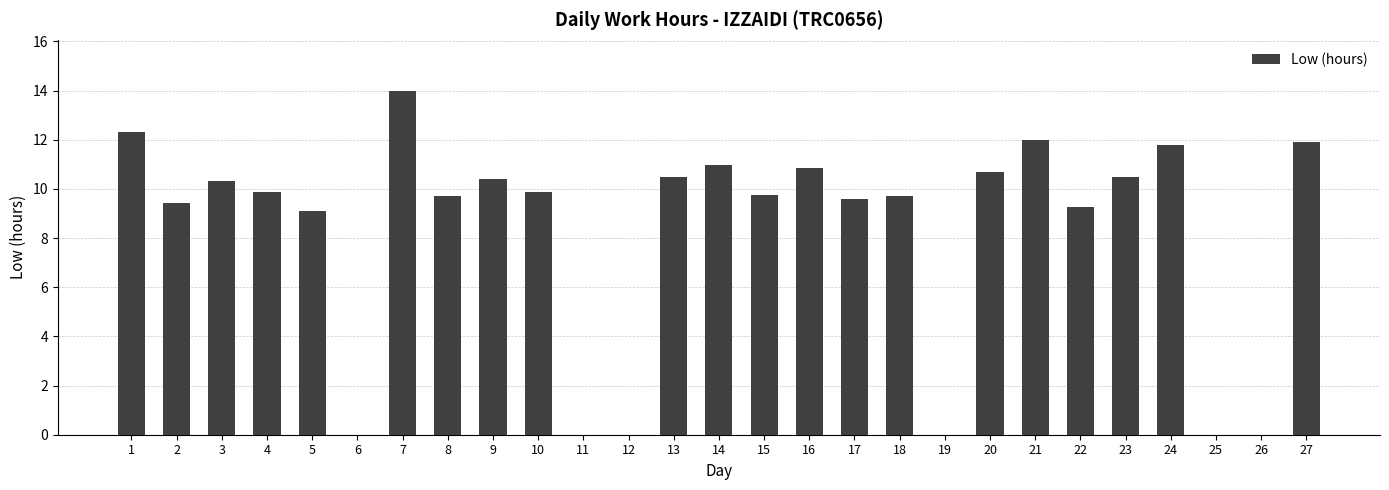

What value does the data have at 20?

10.7